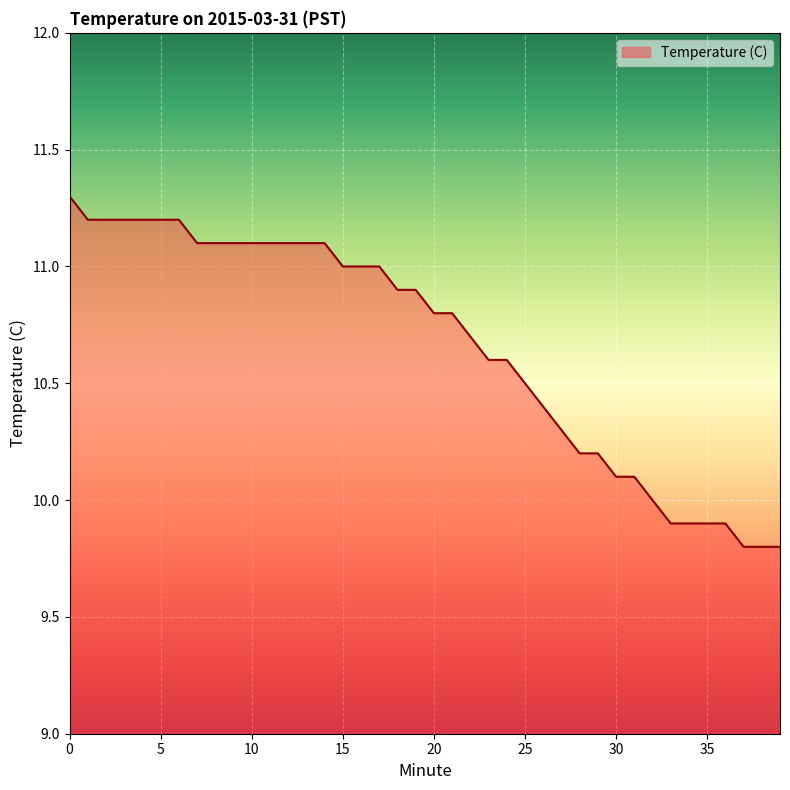

What is the greatest value displayed?

11.3